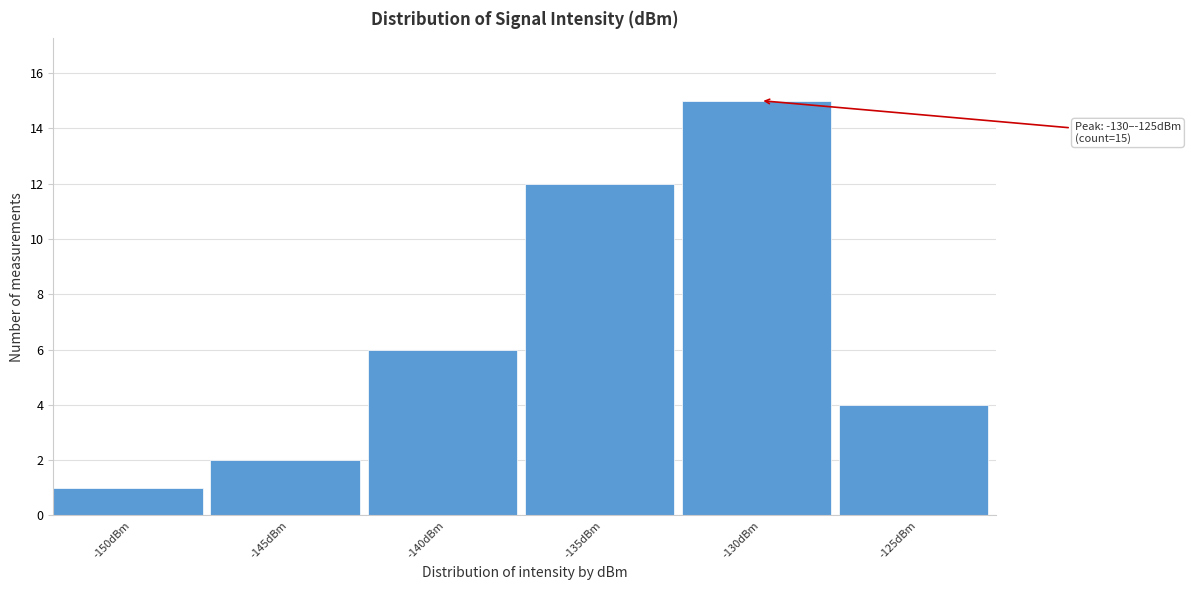

Reading right to left, list all the values displayed in this chart.

4	15	12	6	2	1